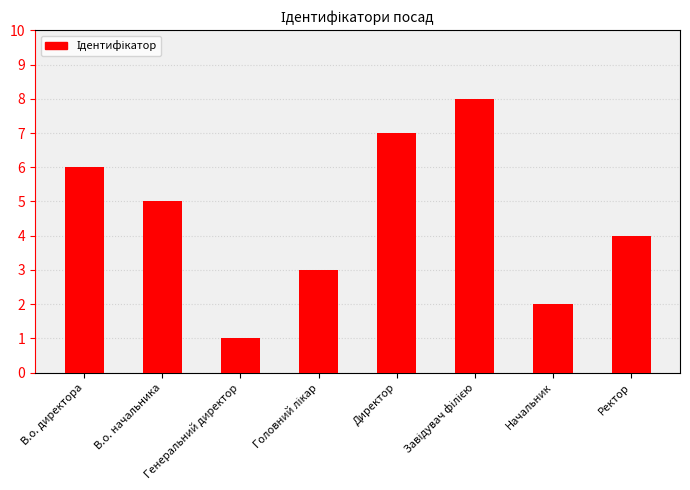

The value at В.о. начальника is 5. True or false?

True